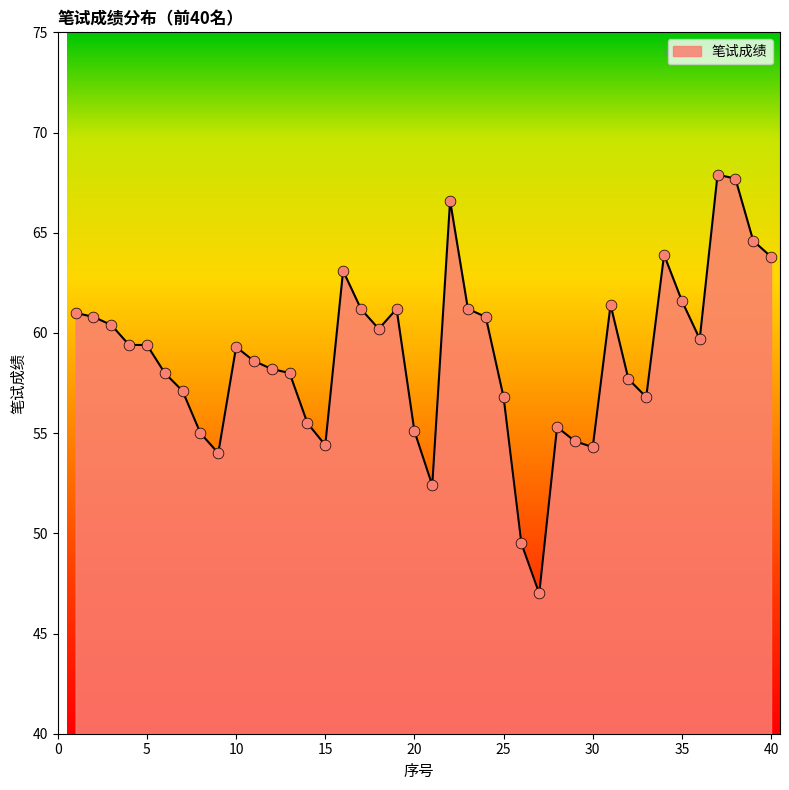

What is the greatest value displayed?

67.9